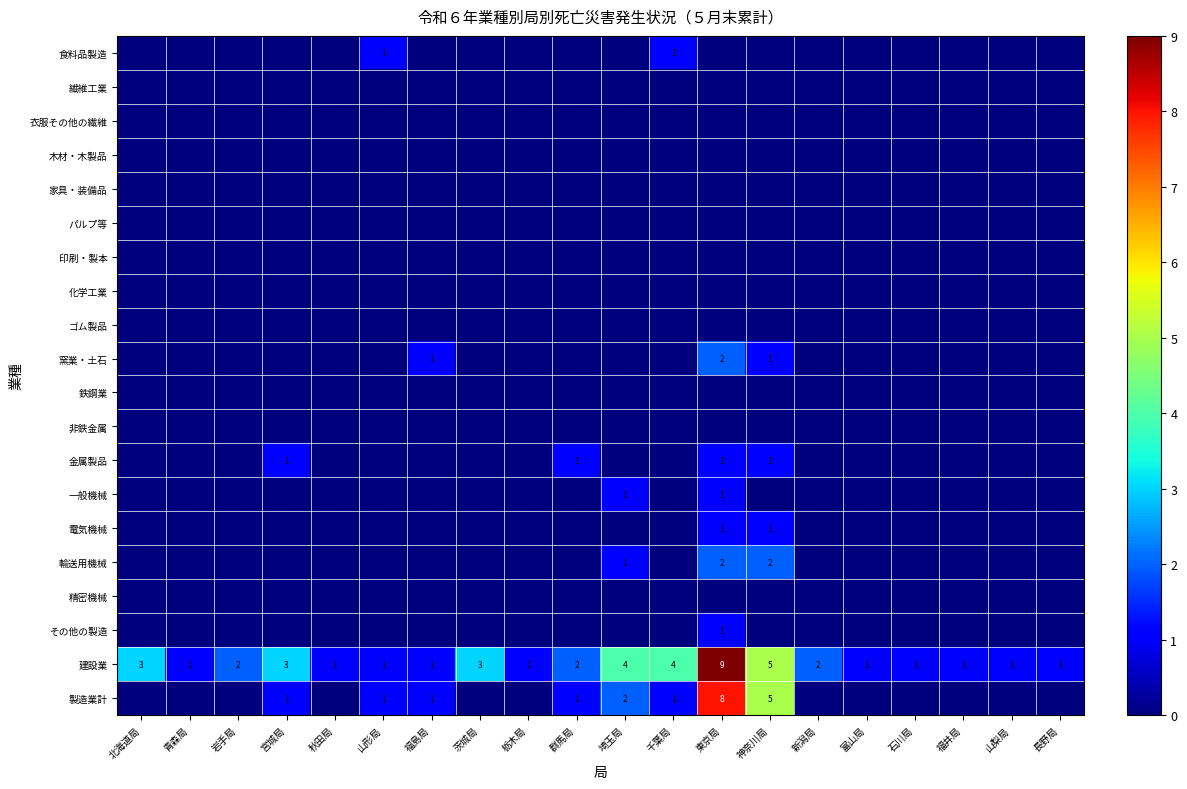

How many positive values does the 輸送用機械 series have?

3